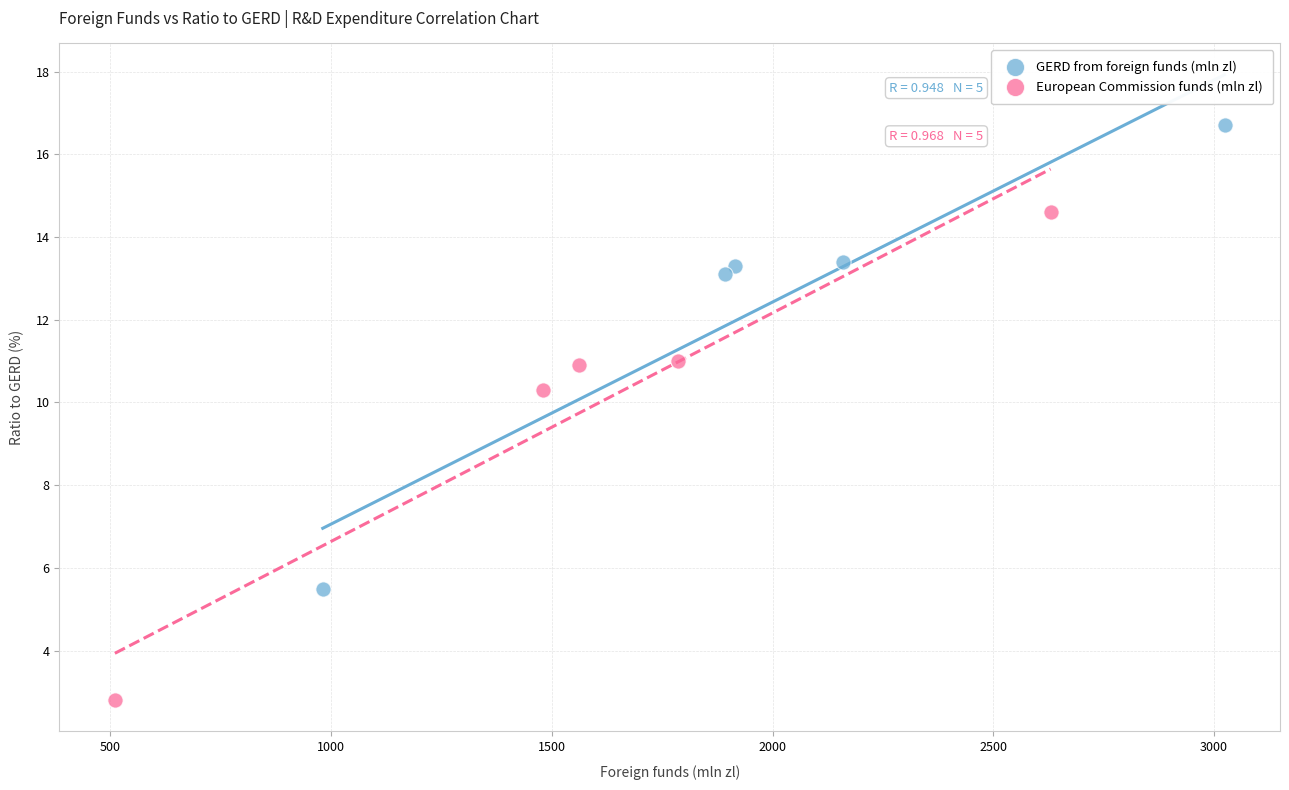

Which series reaches the minimum Y coordinate?

European Commission funds (mln zl)